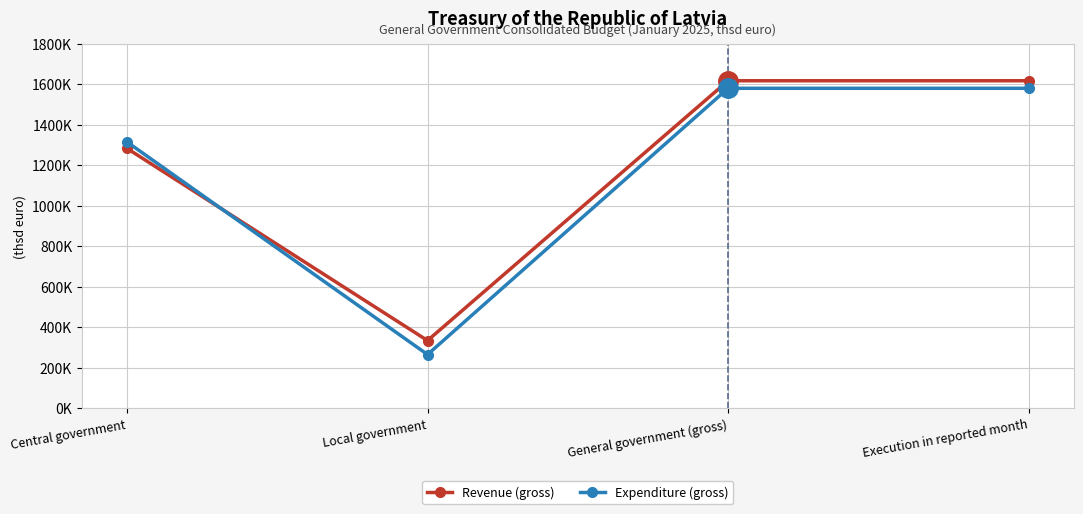

Does the chart have visible grid lines?

Yes